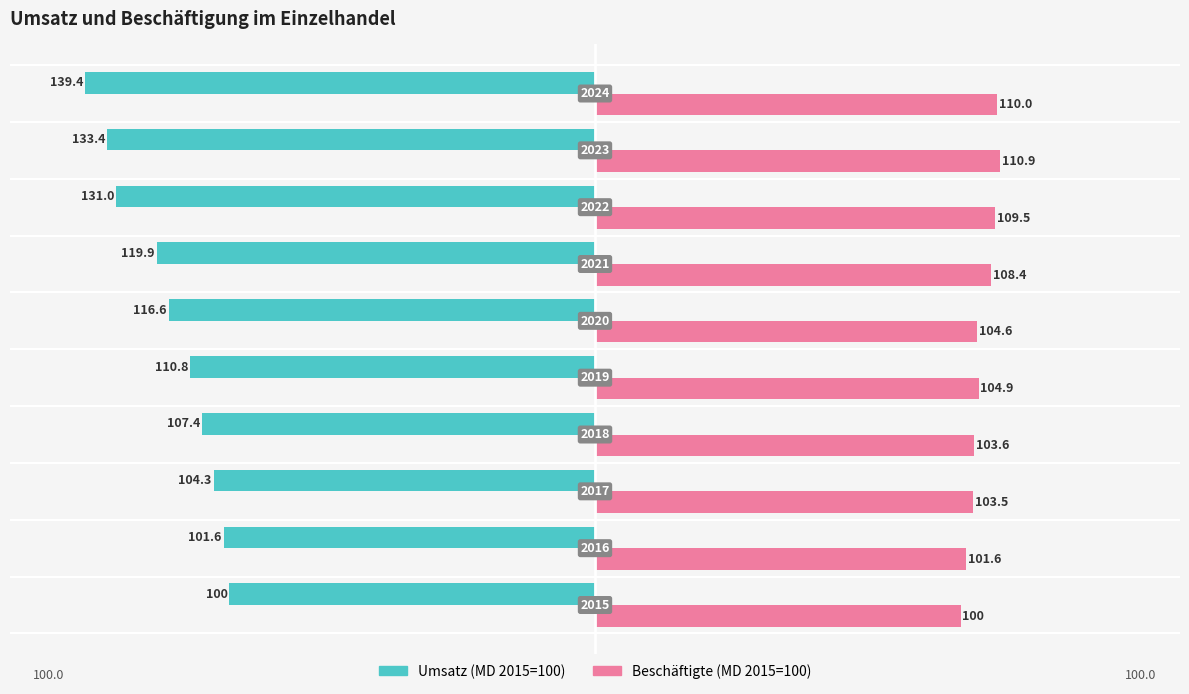

What are all the series names shown in the legend?

Umsatz (MD 2015=100), Beschäftigte (MD 2015=100)